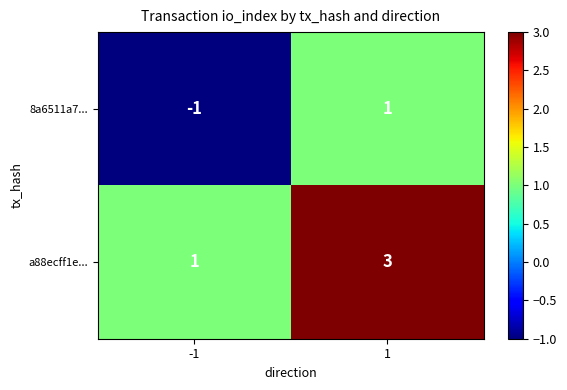

Which category has the lowest value across all series?

-1